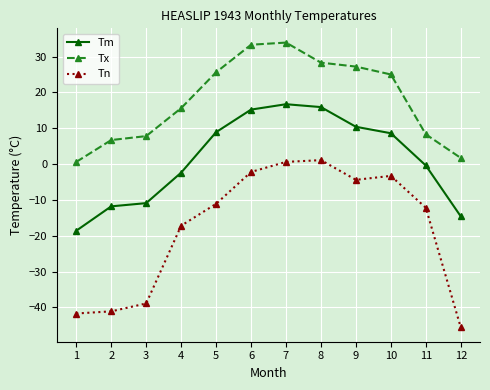

Does the chart have visible grid lines?

Yes